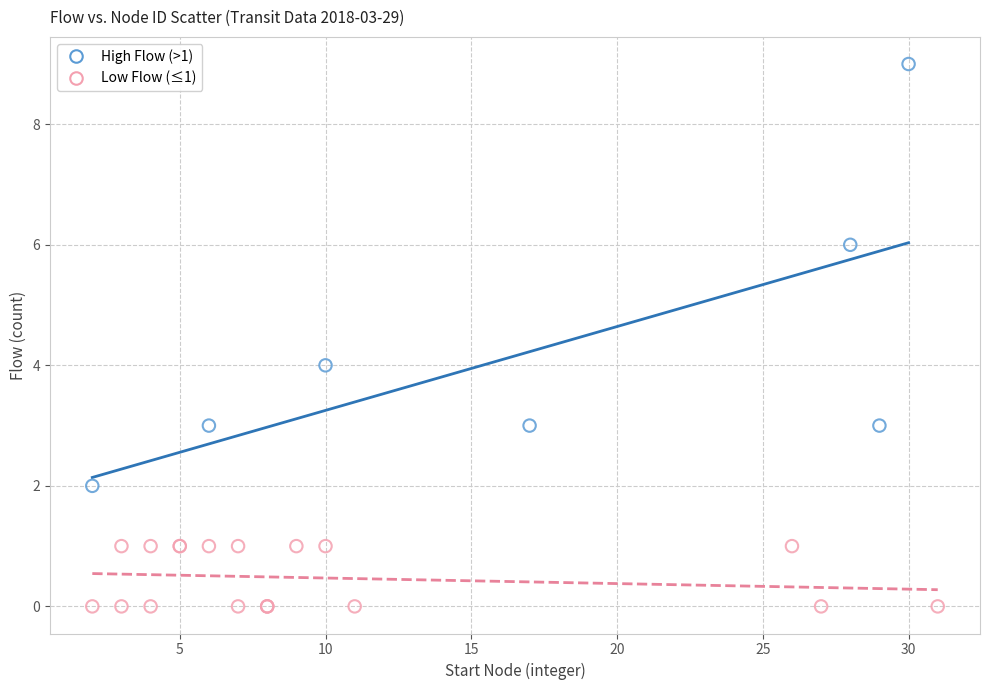

Which series contains the highest Y value?

High Flow (>1)